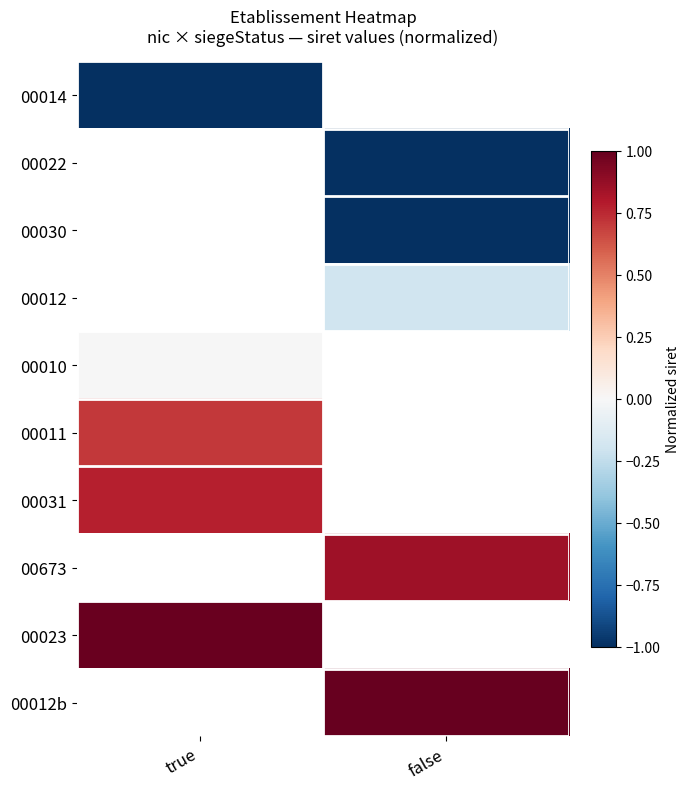

Between true and false, which is larger?

false